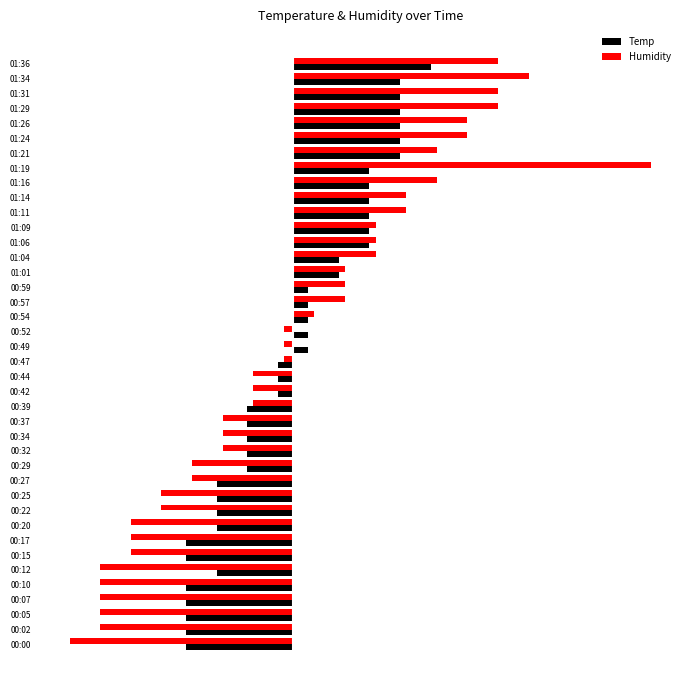

What are all the series names shown in the legend?

Temp, Humidity